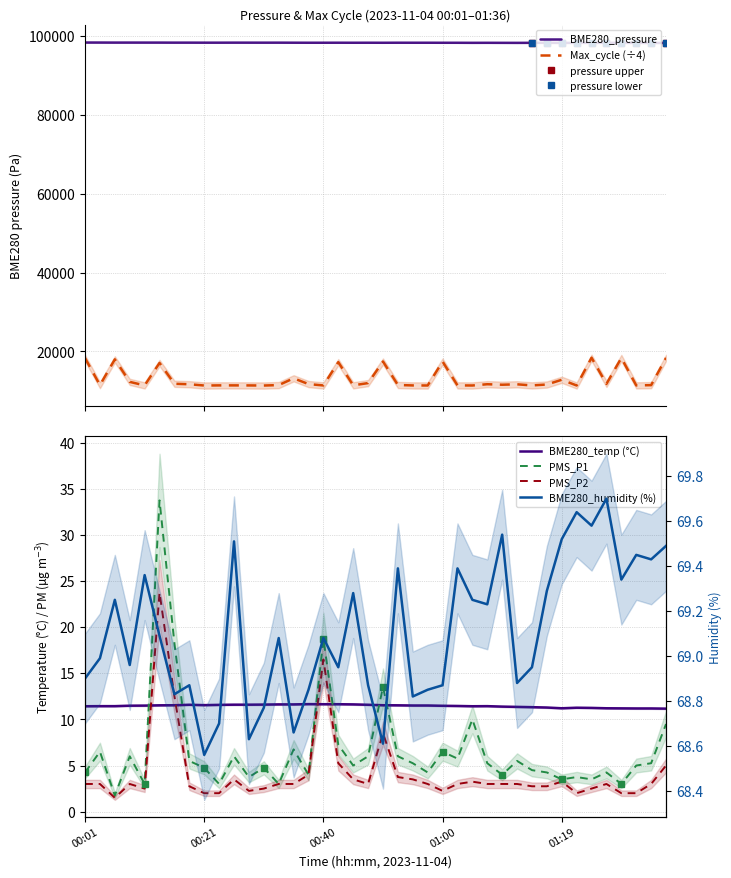

Reading right to left, what are all the values shown in this chart?

BME280_temperature: 11.2	11.2	11.2	11.2	11.2	11.2	11.3	11.2	11.3	11.3	11.4	11.4	11.4	11.4	11.5	11.5	11.5	11.5	11.5	11.5	11.6	11.6	11.7	11.7	11.7	11.6	11.6	11.6	11.6	11.6	11.6	11.6	11.6	11.5	11.5	11.5	11.5	11.4	11.4	11.4
BME280_humidity: 69.5	69.4	69.5	69.3	69.7	69.6	69.6	69.5	69.3	69.0	68.9	69.5	69.2	69.2	69.4	68.9	68.8	68.8	69.4	68.6	68.9	69.3	69.0	69.1	68.8	68.7	69.1	68.8	68.6	69.5	68.7	68.6	68.9	68.8	69.1	69.4	69.0	69.2	69.0	68.9
PMS_P1: 9.5	5.2	5.0	3.0	4.2	3.5	3.8	3.5	4.2	4.5	5.5	4.0	5.2	10.0	5.8	6.5	4.2	5.2	6.0	13.5	6.0	5.0	7.2	18.8	4.0	6.8	3.0	4.8	3.8	6.0	3.0	4.8	5.5	18.2	33.8	3.0	6.0	1.8	6.5	4.2
PMS_P2: 5.0	3.0	2.0	2.0	3.0	2.5	2.0	3.2	2.8	2.8	3.0	3.0	3.0	3.2	3.0	2.2	3.0	3.5	3.8	8.5	3.0	3.5	5.2	16.5	4.0	3.0	3.0	2.5	2.2	3.5	2.0	2.0	2.8	12.5	23.8	2.5	3.0	1.5	3.0	3.0